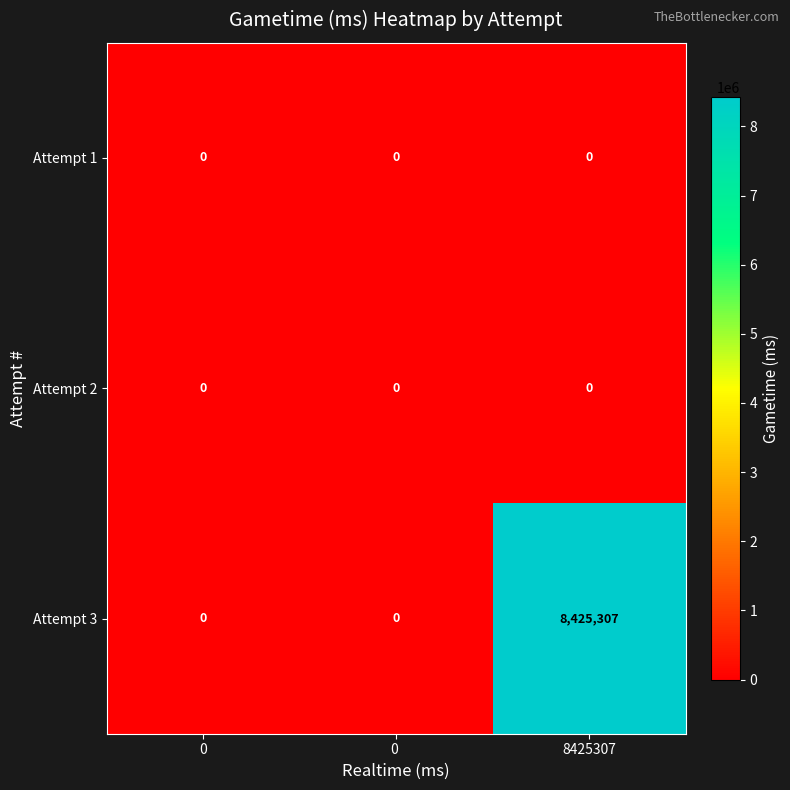

What is the average value of the Attempt 3 series?

2808436